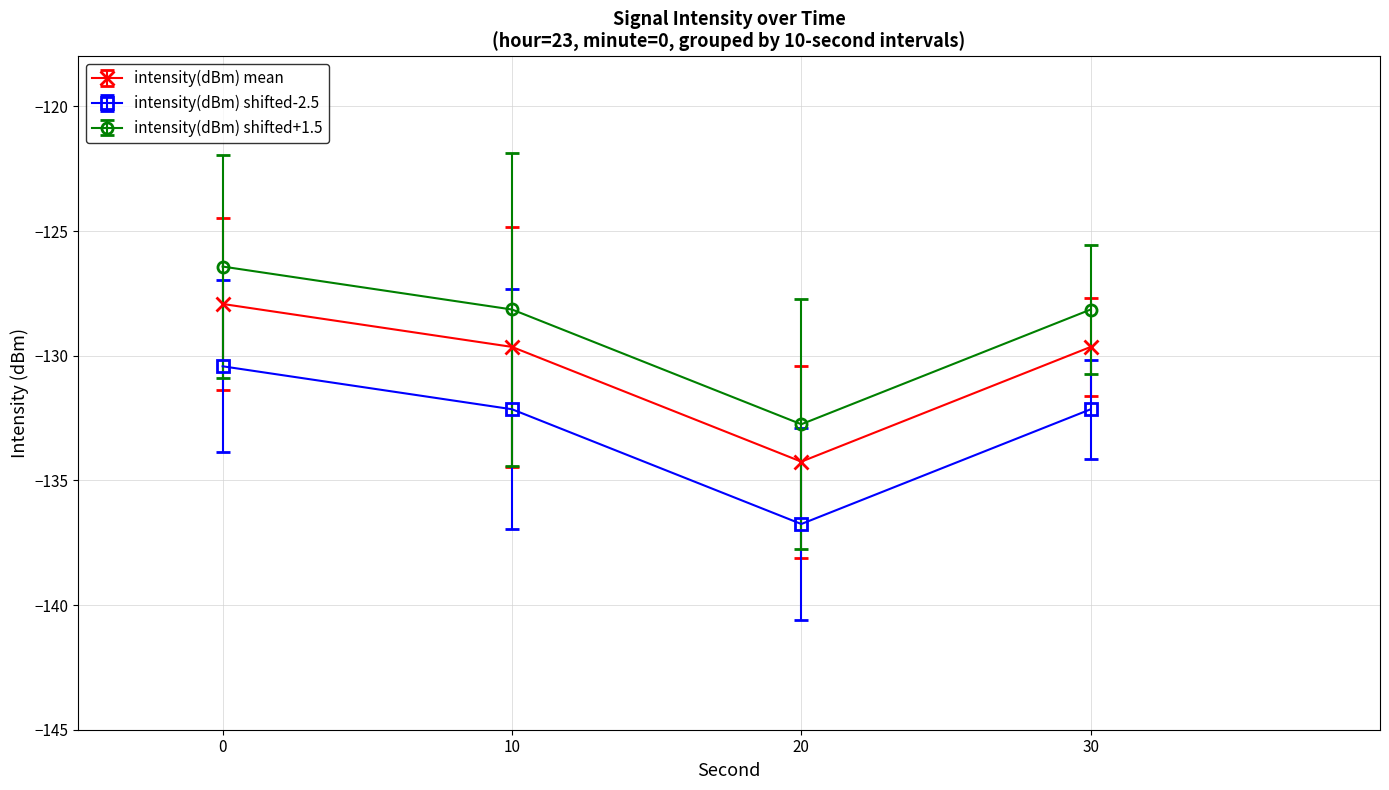

True or false: intensity(dBm) mean and intensity(dBm) shifted+1.5 cross at least once.

False